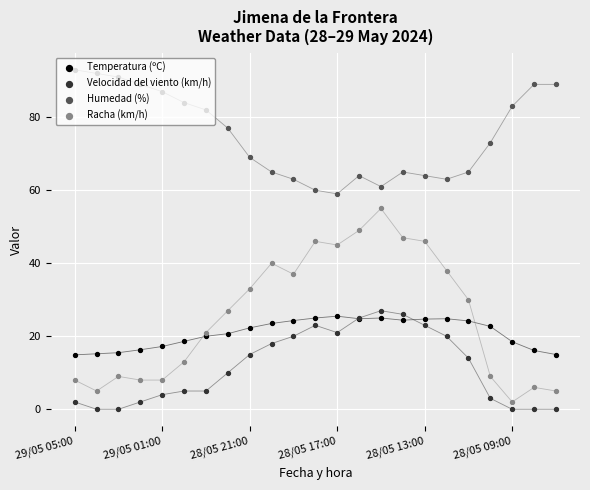

What is the total value across all series at 11?

154.0